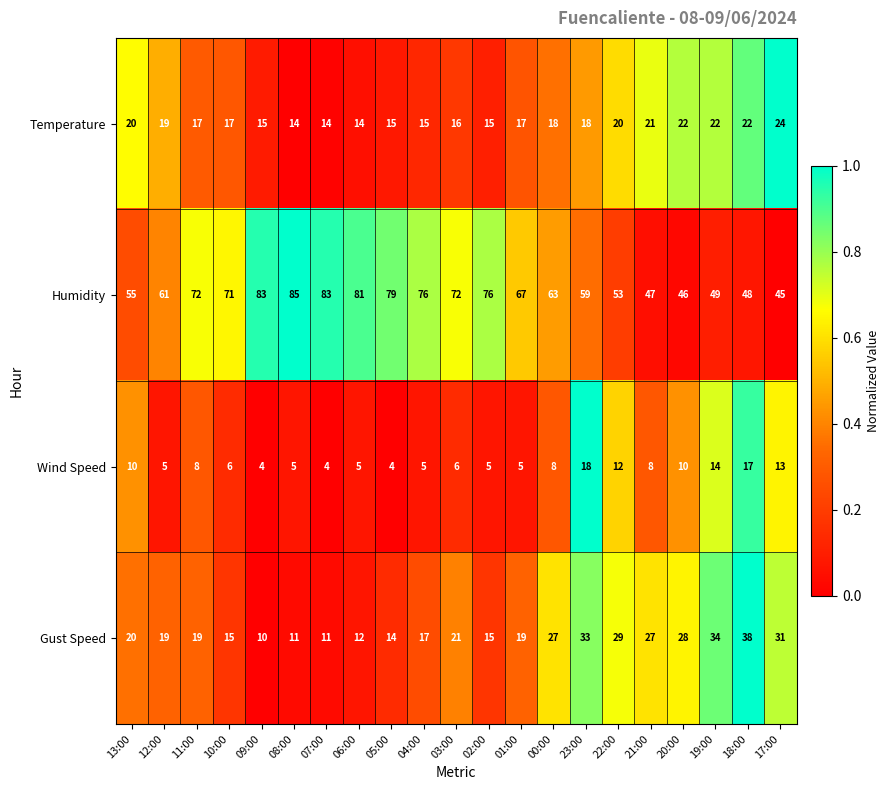

How many series are shown in this chart?

4